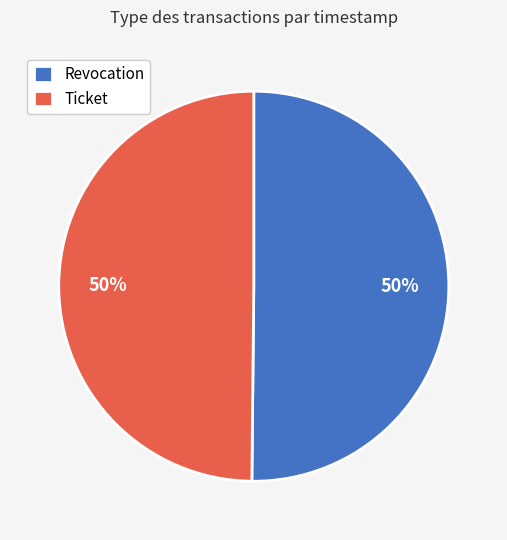

What is the ratio of the value at Revocation to the value at Ticket?

1.0